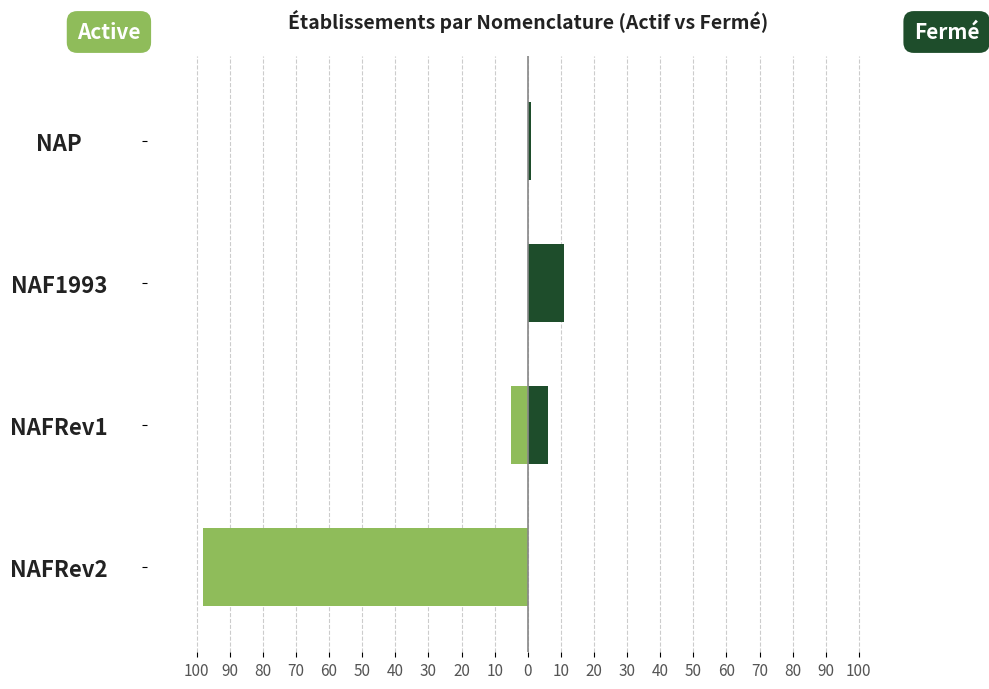

What is the approximate value of Active (etatAdministratifEtablissement=A) at NAFRev2, to the nearest 5?

-100